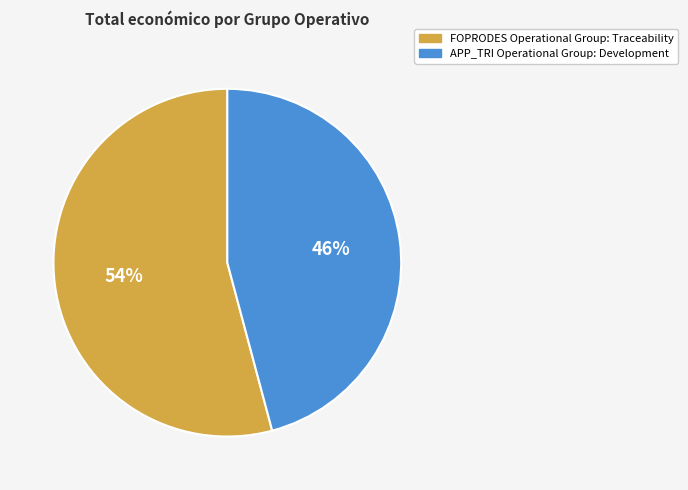

What is the ratio of the value at FOPRODES Operational Group: Traceability to the value at APP_TRI Operational Group: Development?

1.2